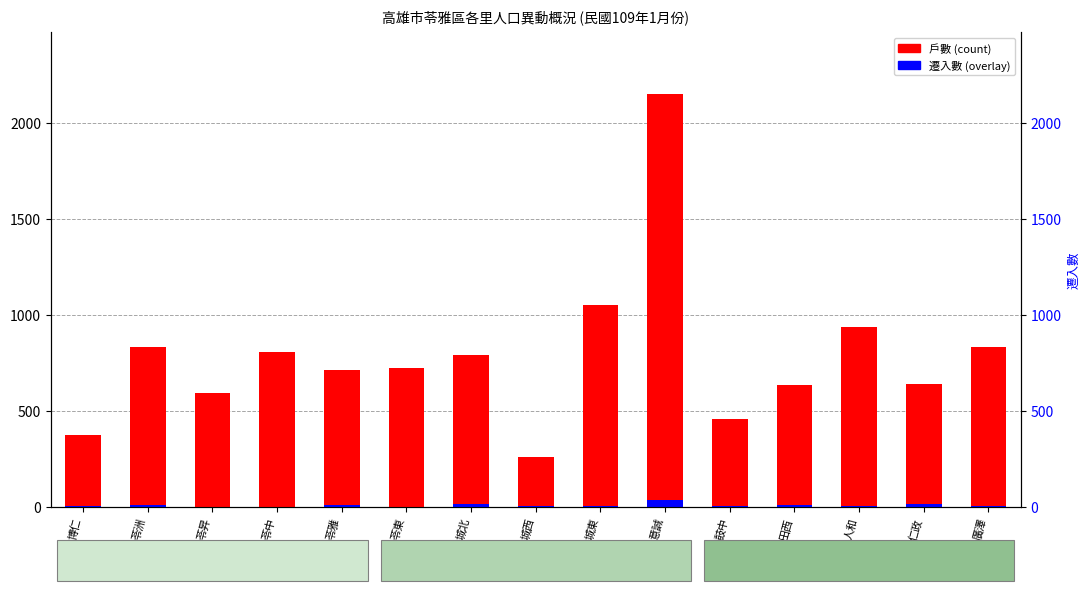

The value of 戶數 at 意誠 is 2150. True or false?

True